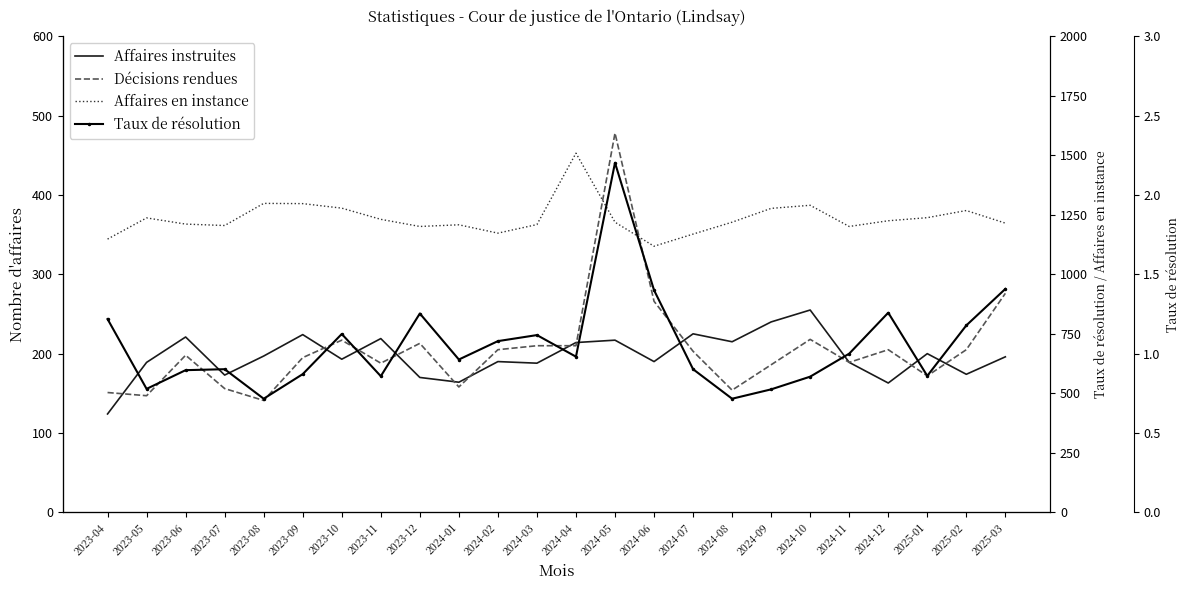

At which label is Taux de résolution closest to 1?

2024-11